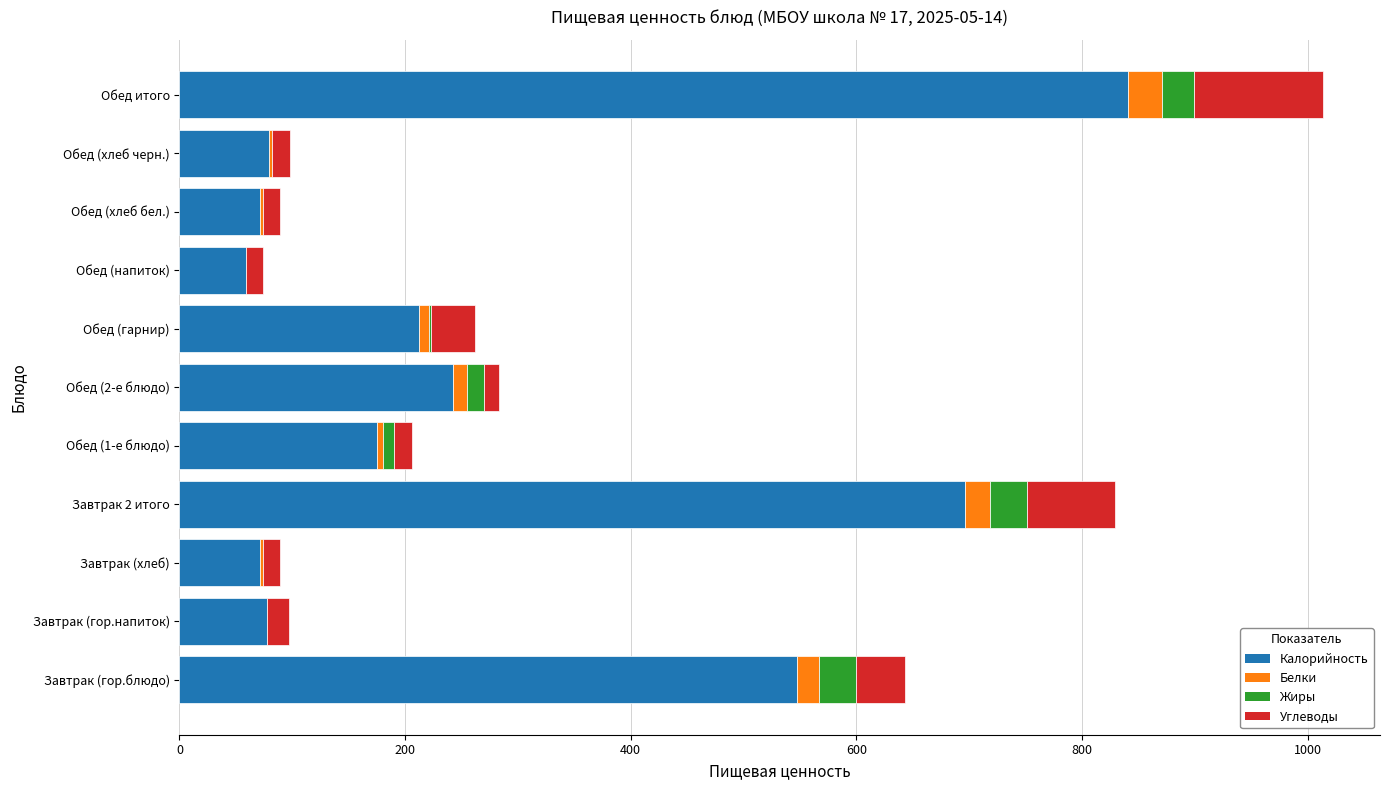

Is it true that Калорийность equals 71.4 at Обед (хлеб бел.)?

True